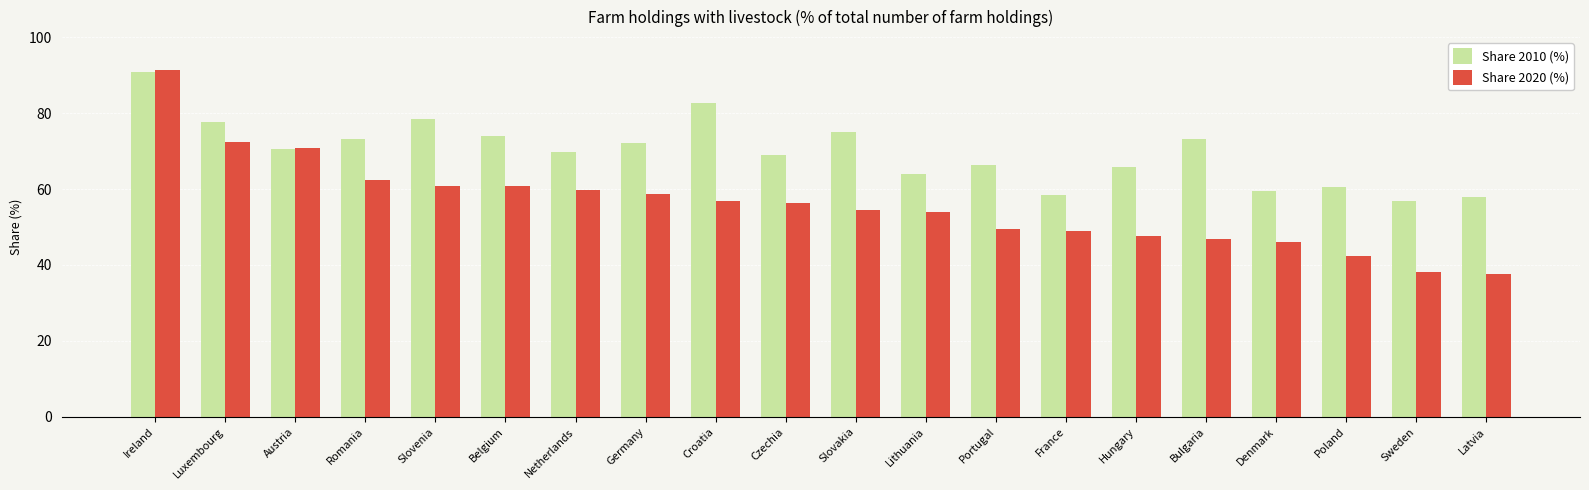

What are all the series names shown in the legend?

Share 2010 (%), Share 2020 (%)